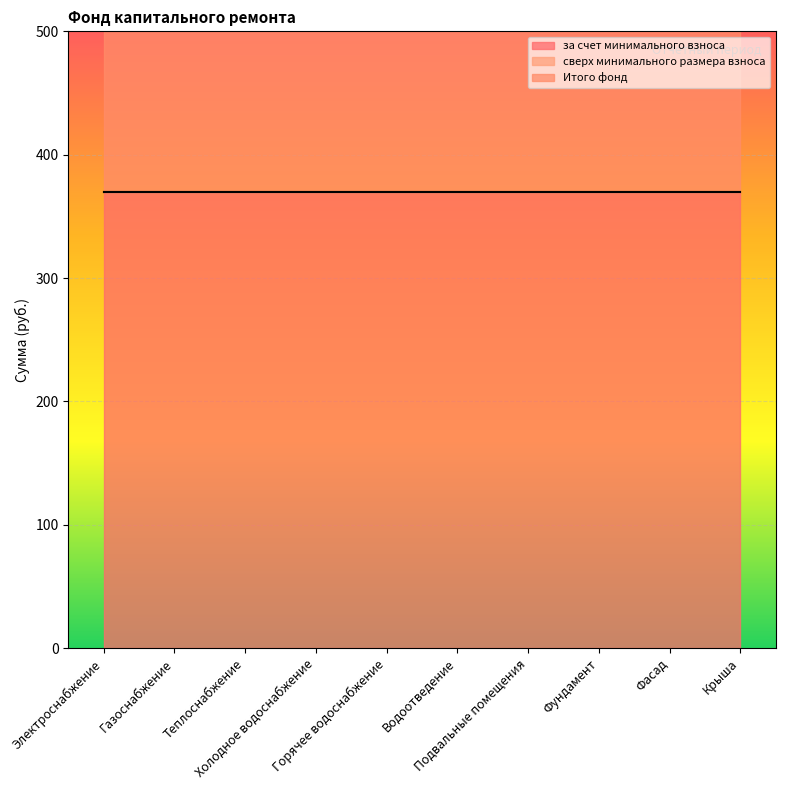

True or false: Итого фонд and за счет минимального взноса intersect in this chart.

False